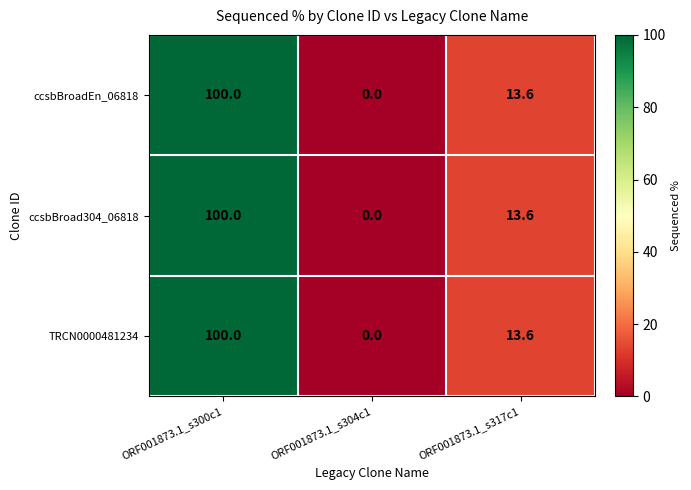

Which category has the lowest value across all series?

ORF001873.1_s304c1